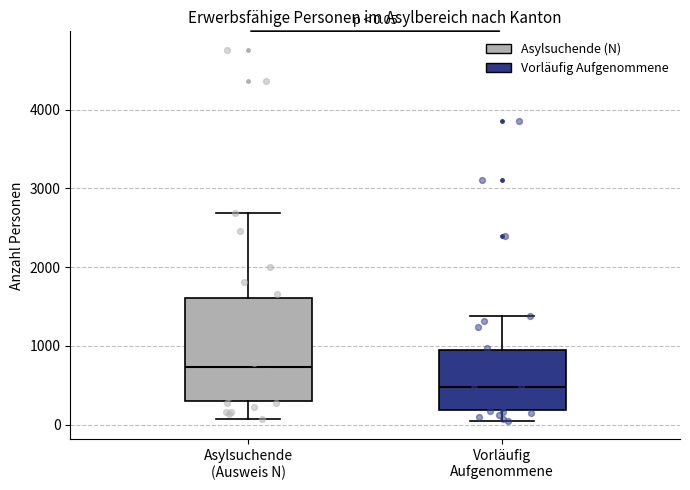

Comparing the boxes themselves (not the whiskers), which one is the tallest?

Asylsuchende (Ausweis N)